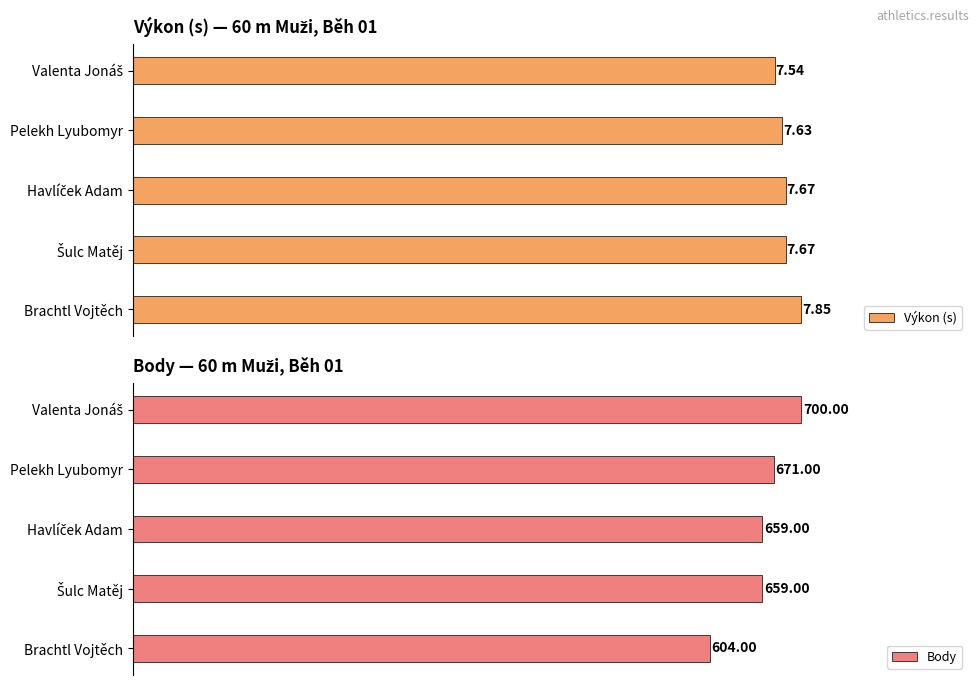

How many groups of bars are there?

5